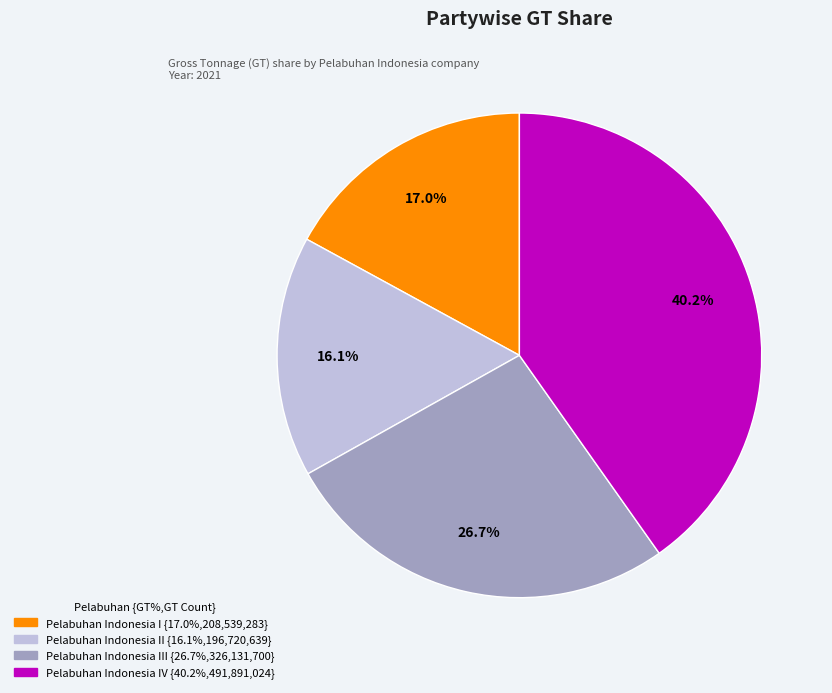

How many segments does this pie chart have?

4